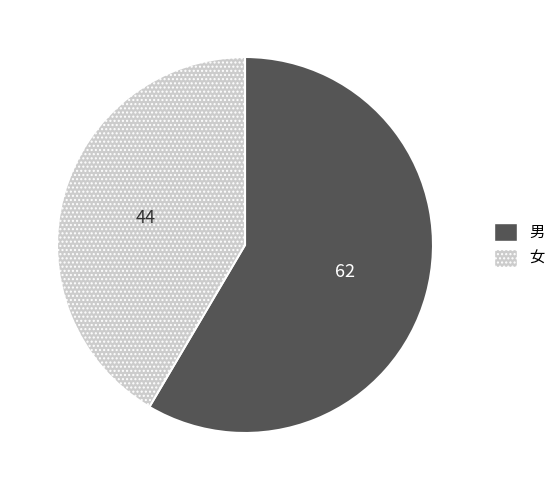

Which has a higher value, 男 or 女?

男